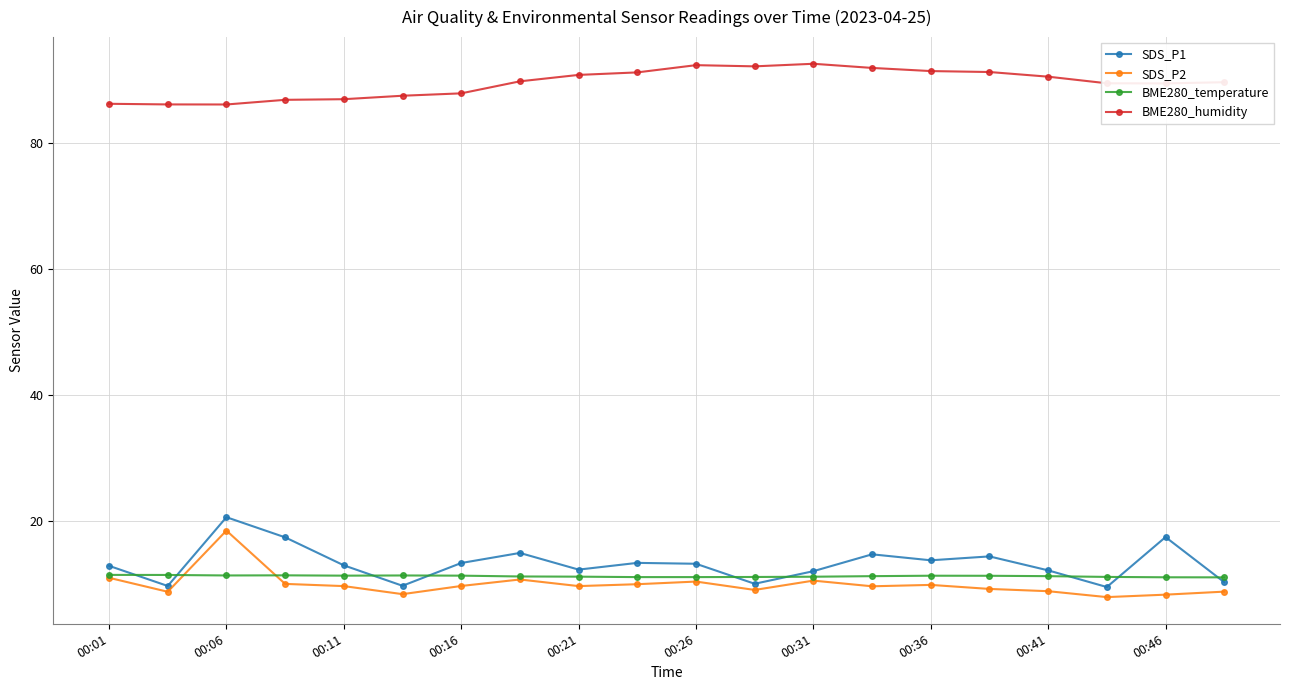

What is the highest value of the SDS_P1 series?

20.6